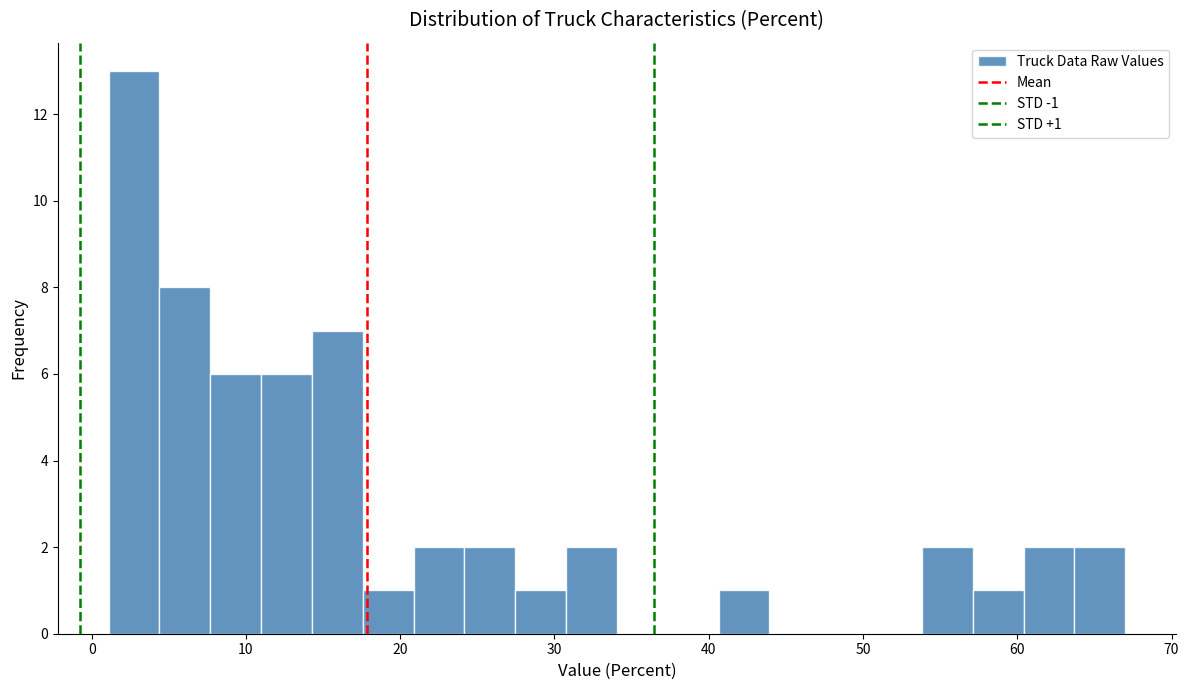

Around what value on the x-axis is the tallest bar? Give the approximate position of its centre, as read against the axis.

3